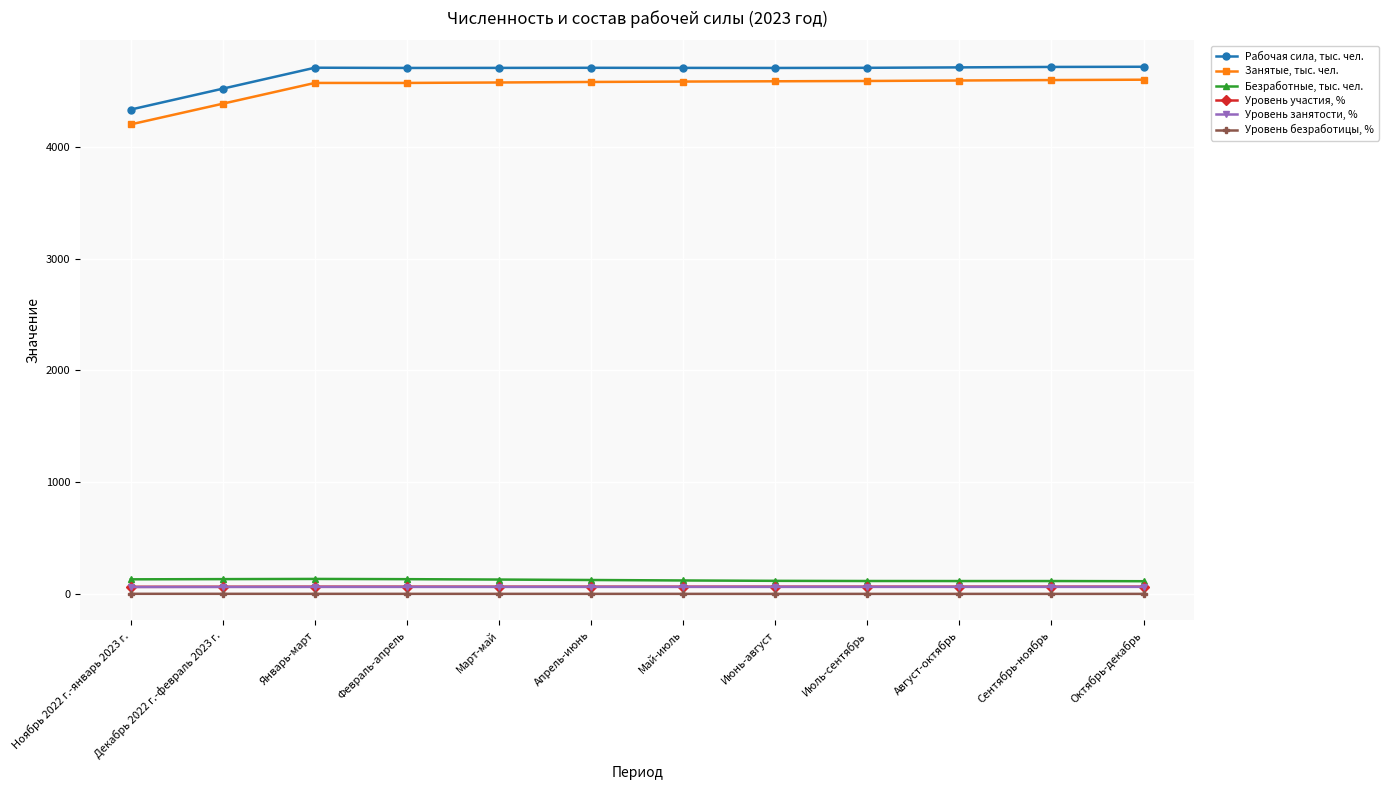

True or false: Уровень безработицы, % and Уровень участия, % cross at least once.

False